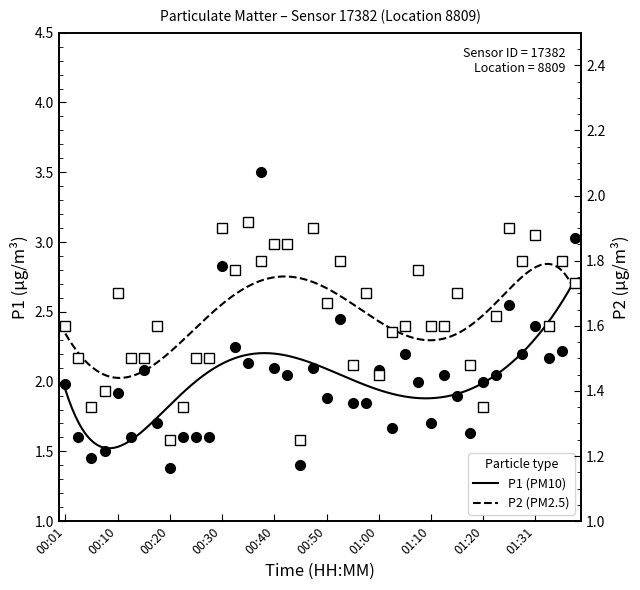

Count the number of data series in this chart.

2